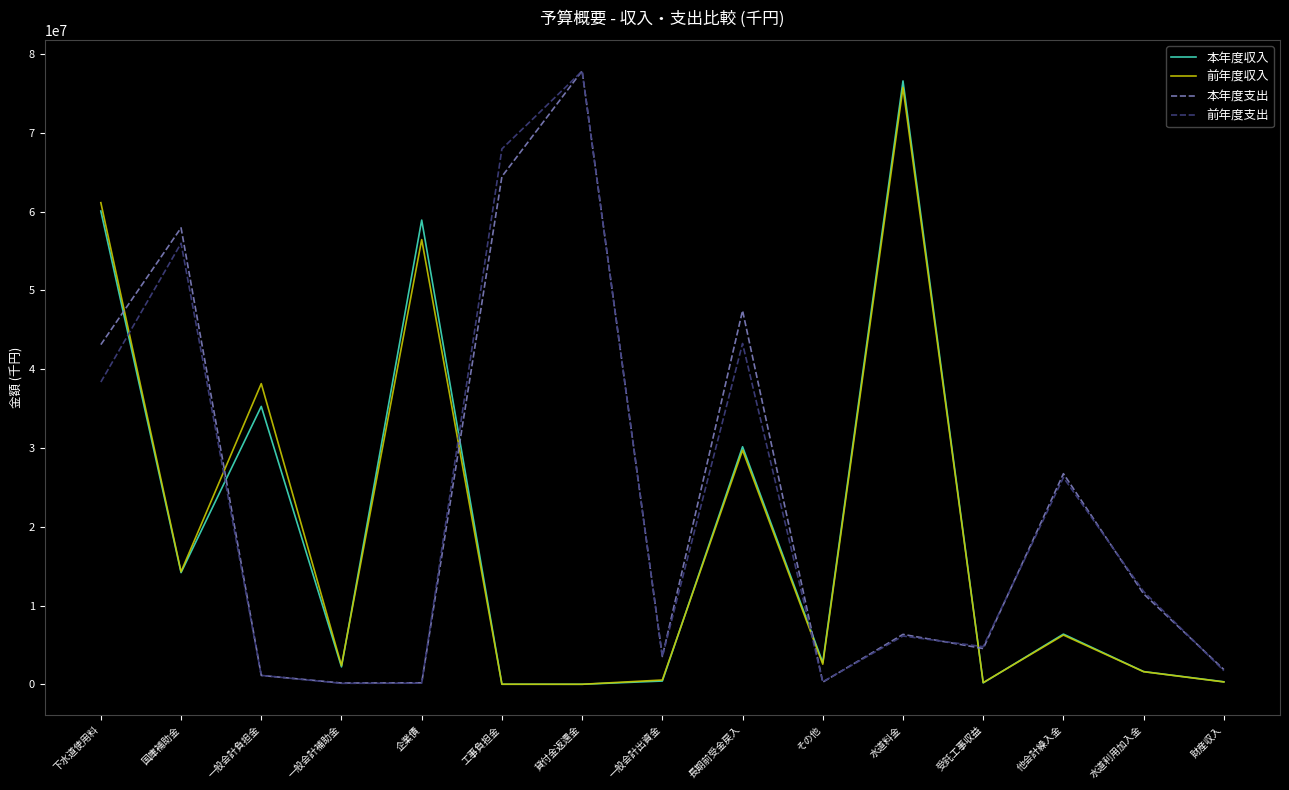

What is the maximum value for 本年度支出?

77871124